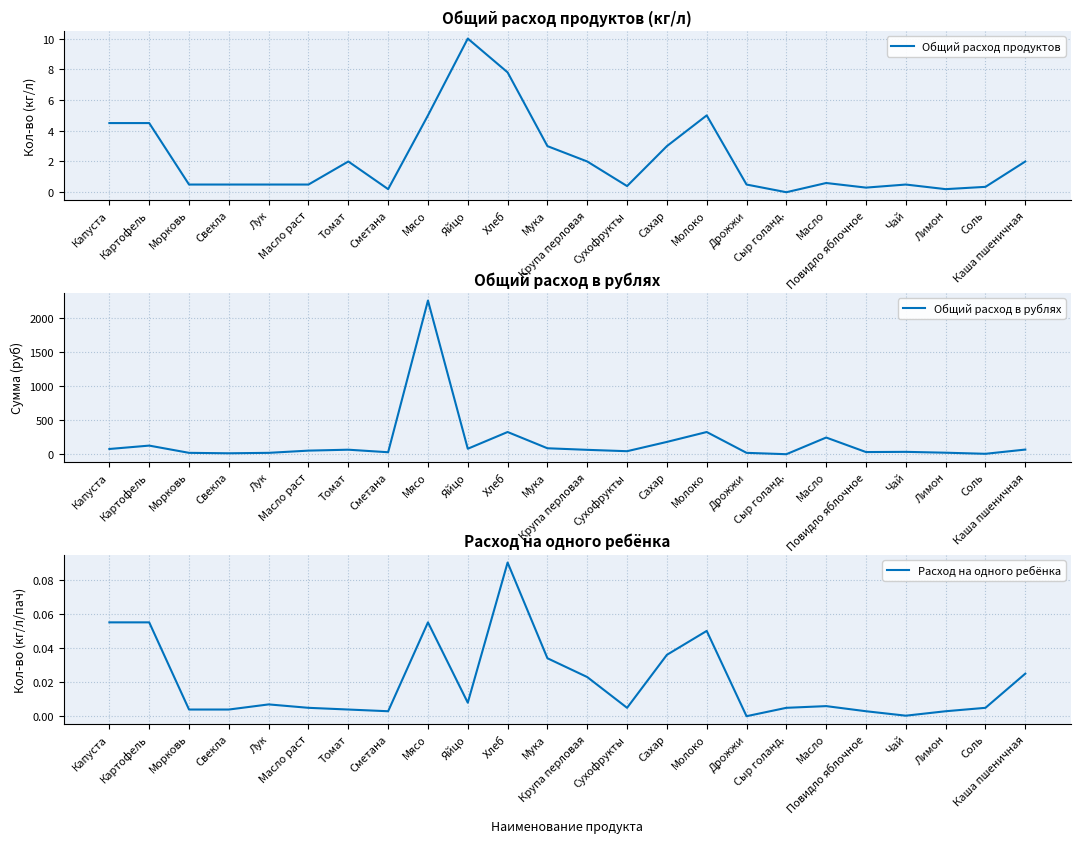

The Общий расход продуктов series shows 0.3 at Свекла. True or false?

False